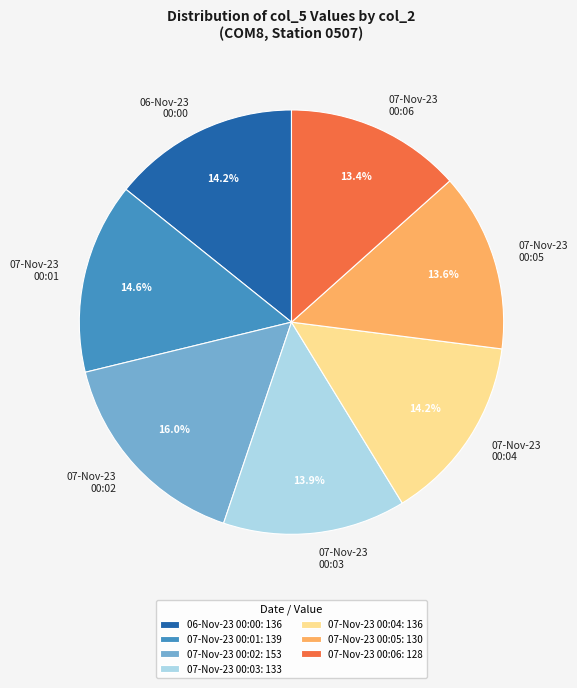

Combined, do 07-Nov-23 00:02 and 07-Nov-23 00:03 account for over 50%?

No